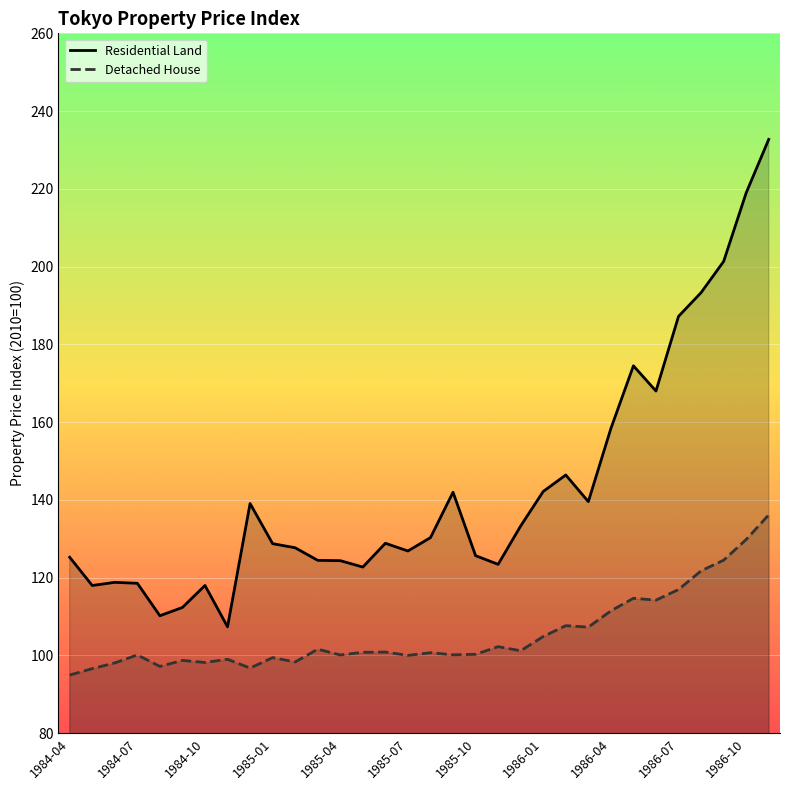

What is the label of the 23rd point from the right?

1985-01